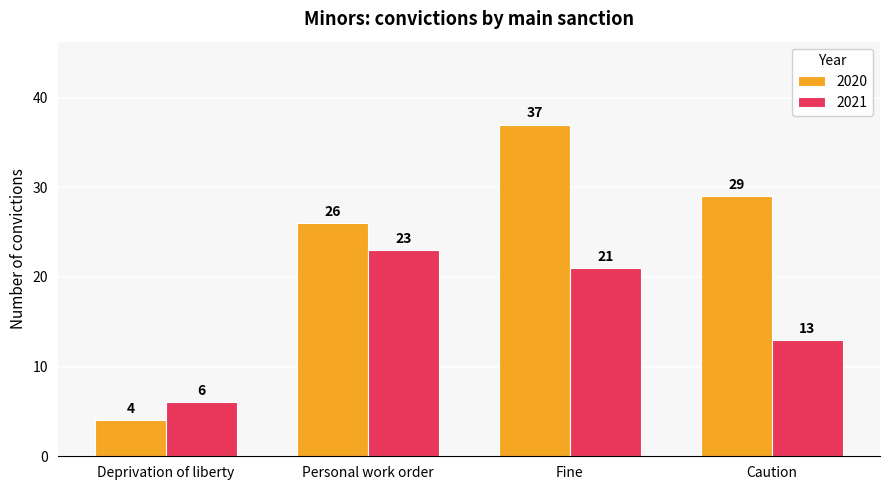

What is the label of the 1st bar from the right?

Caution